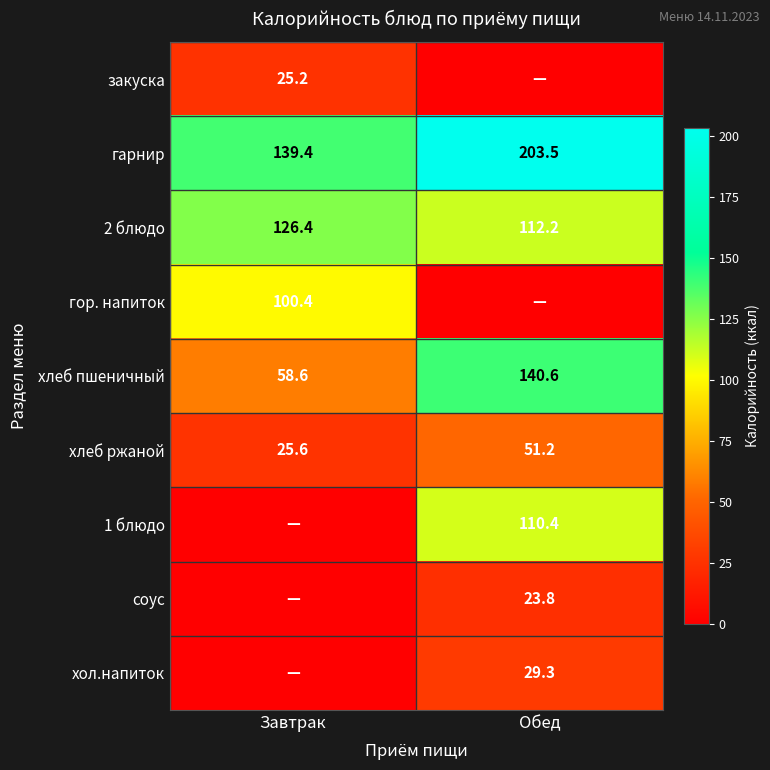

Where does the хлеб ржаной series first go above 51?

Обед